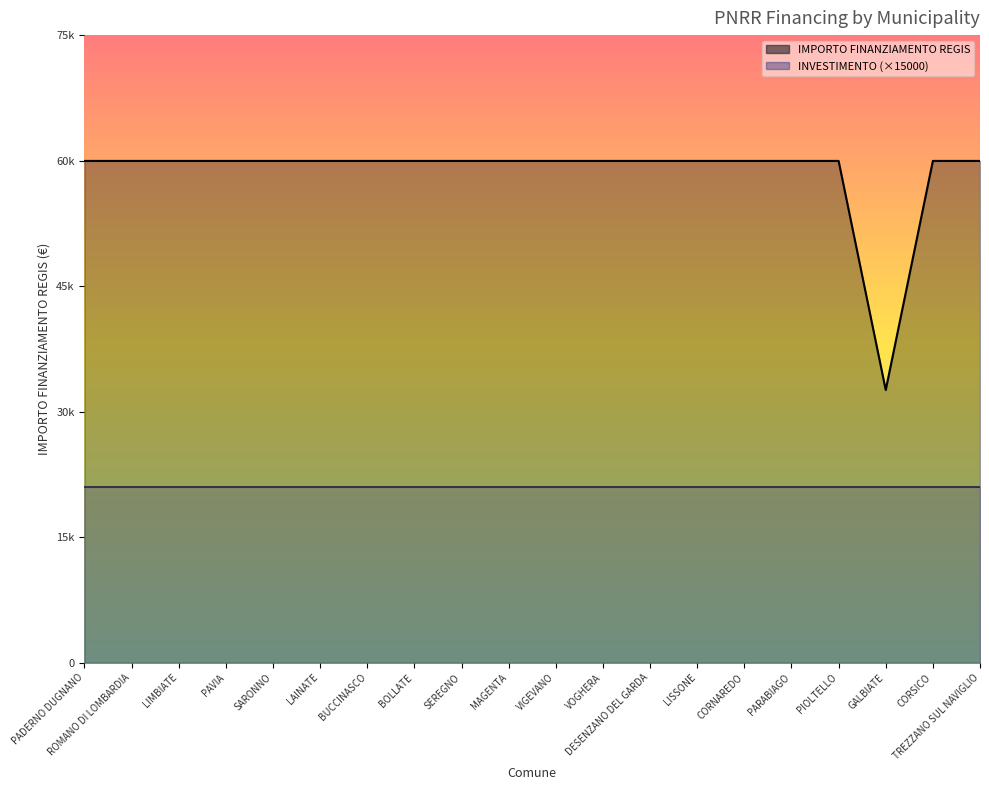

Is it true that the value at GALBIATE is 46847?

False